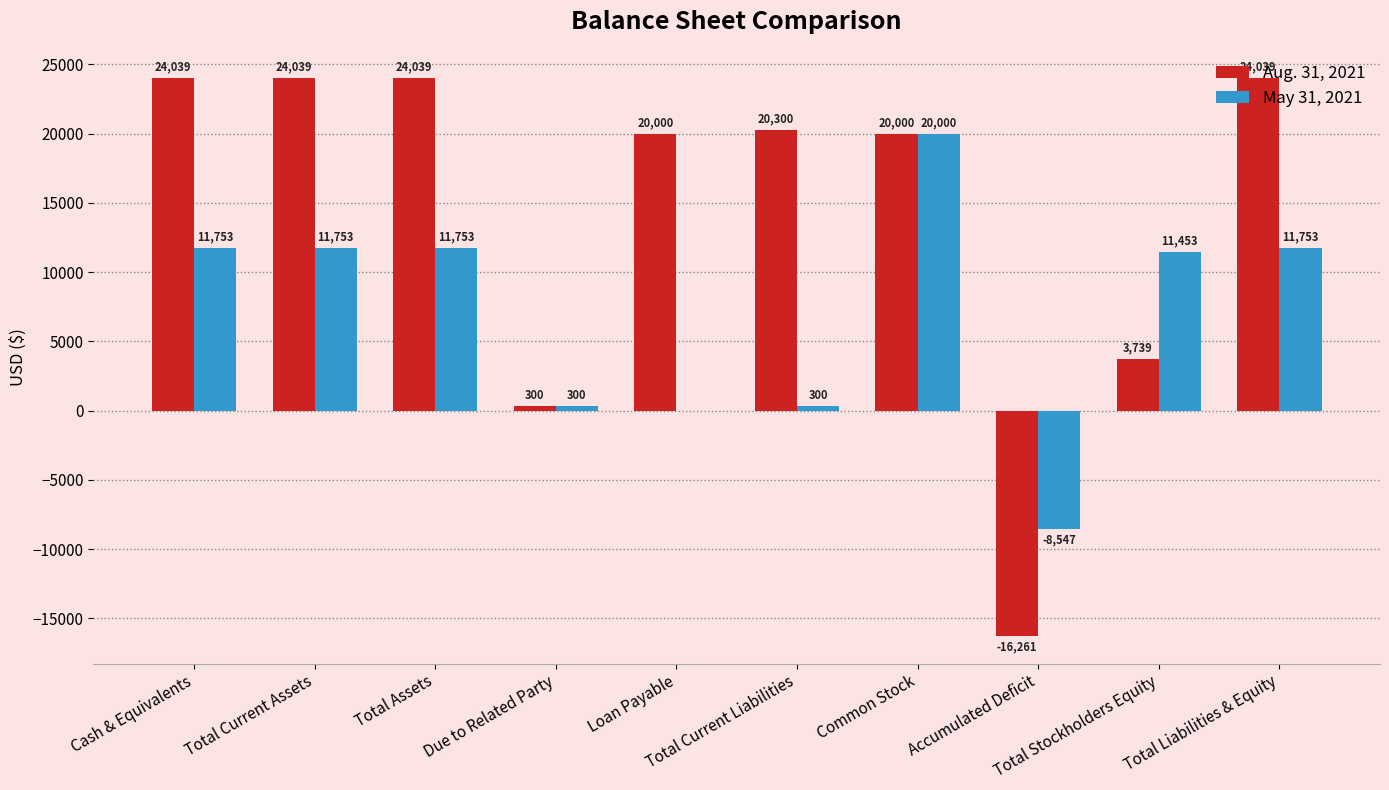

What is the highest value of the May 31, 2021 series?

20000